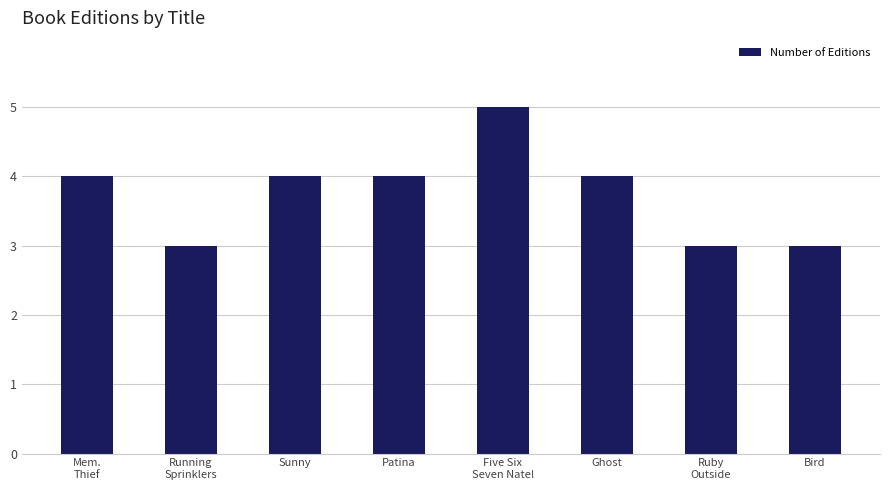

What is the sum of the values at Sunny and Bird?

7